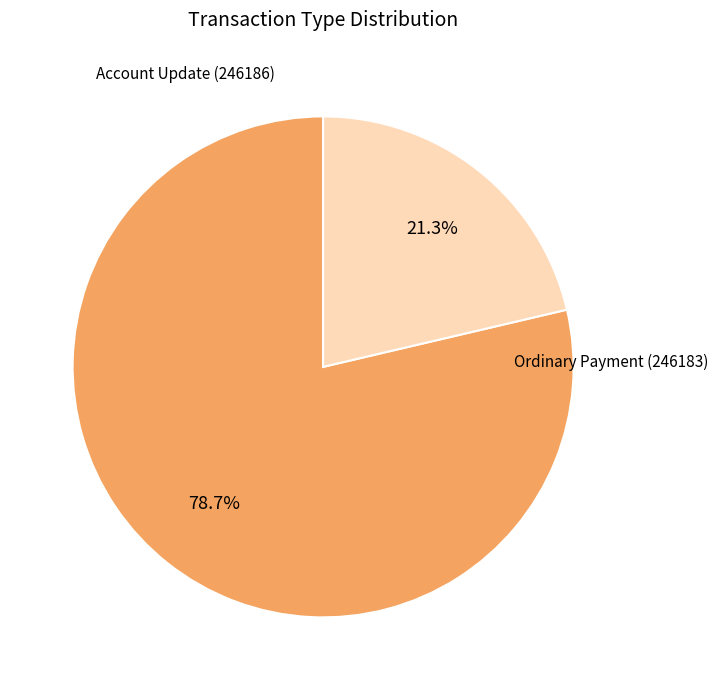

Is there any slice that represents more than half of the pie?

Yes